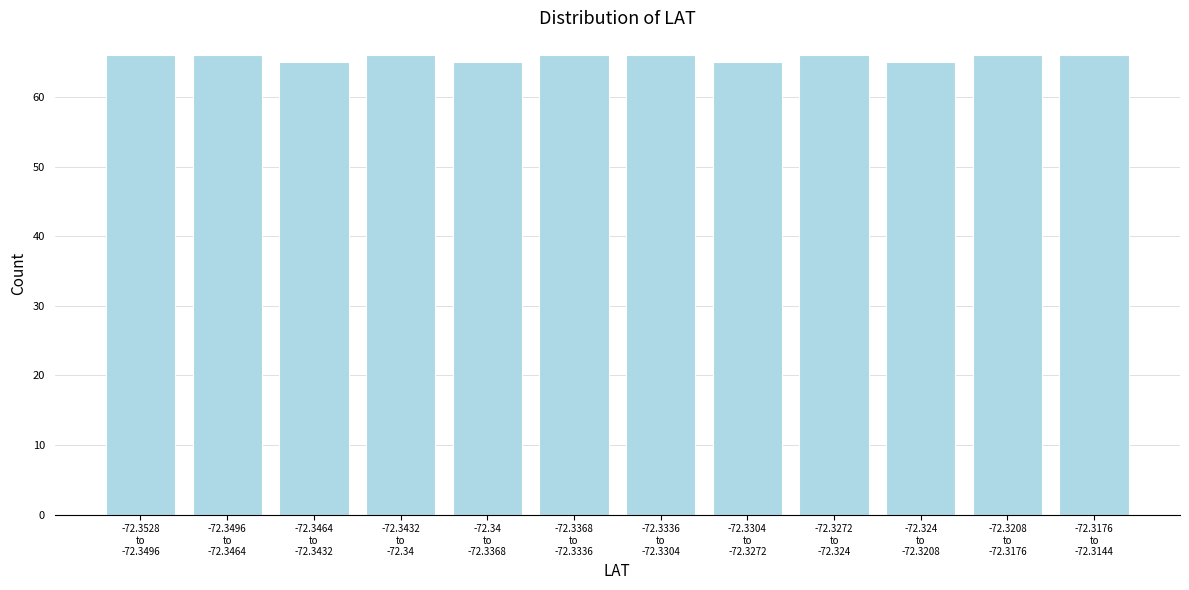

Reading right to left, transcribe all the data shown in this chart.

66	66	65	66	65	66	66	65	66	65	66	66